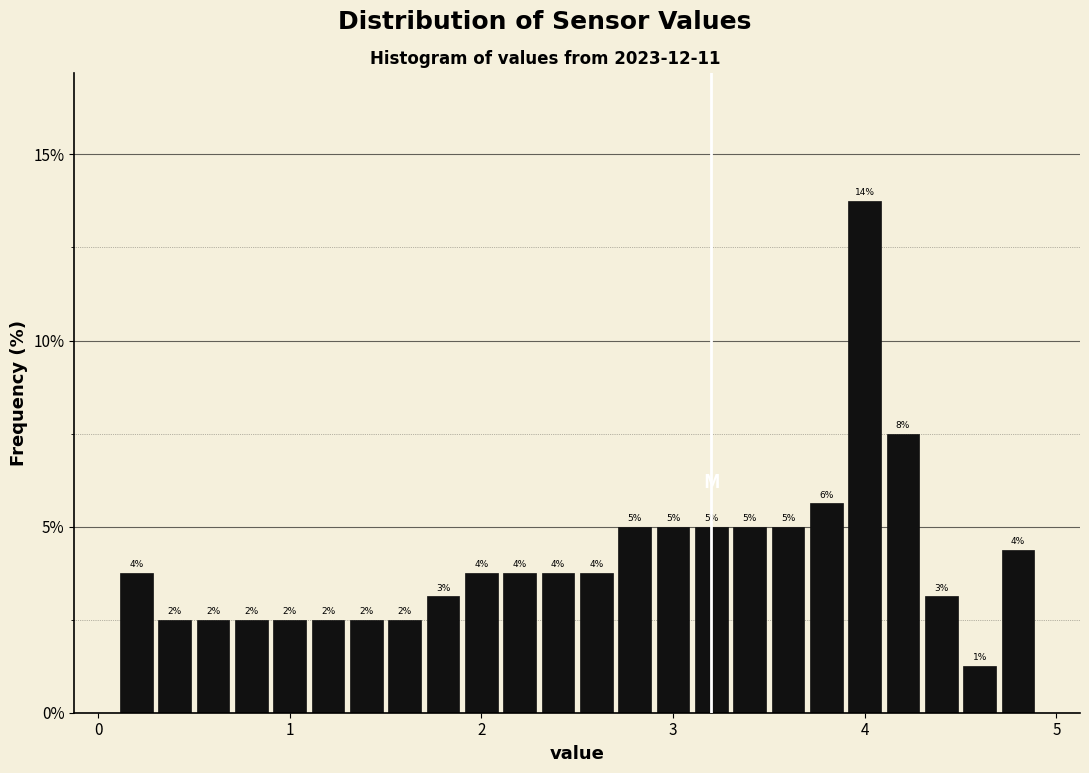

Around what value on the x-axis is the tallest bar? Give the approximate position of its centre, as read against the axis.

4.0